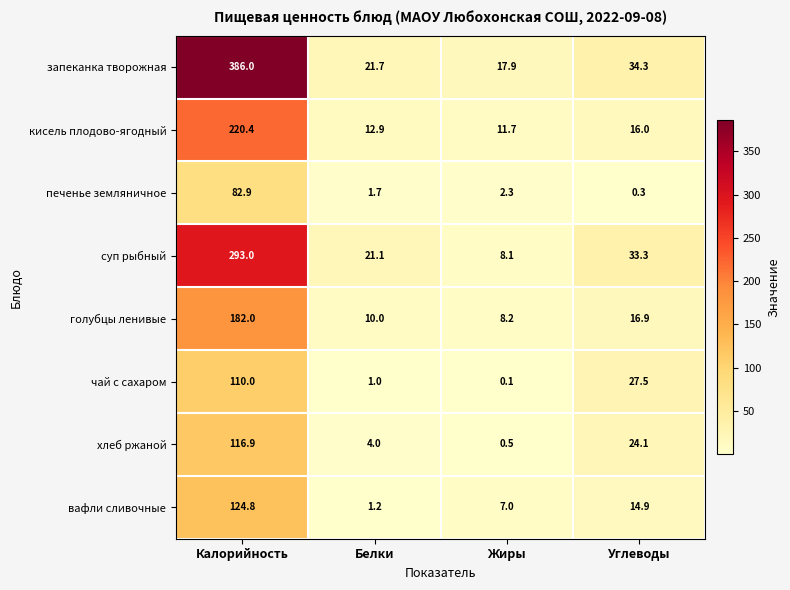

Between Калорийность and Углеводы, which series saw the biggest shift?

запеканка творожная